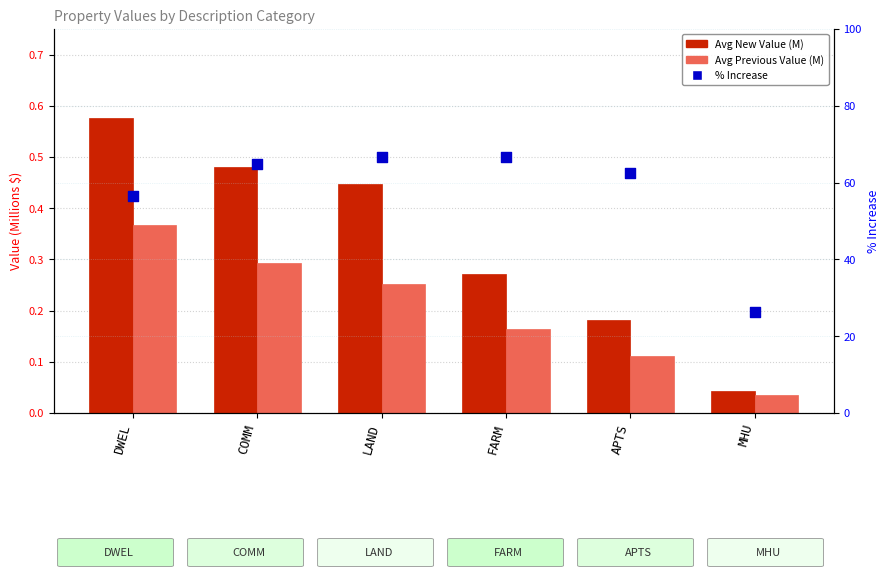

What are all the series names shown in the legend?

Avg New Value (M), Avg Previous Value (M), % Increase